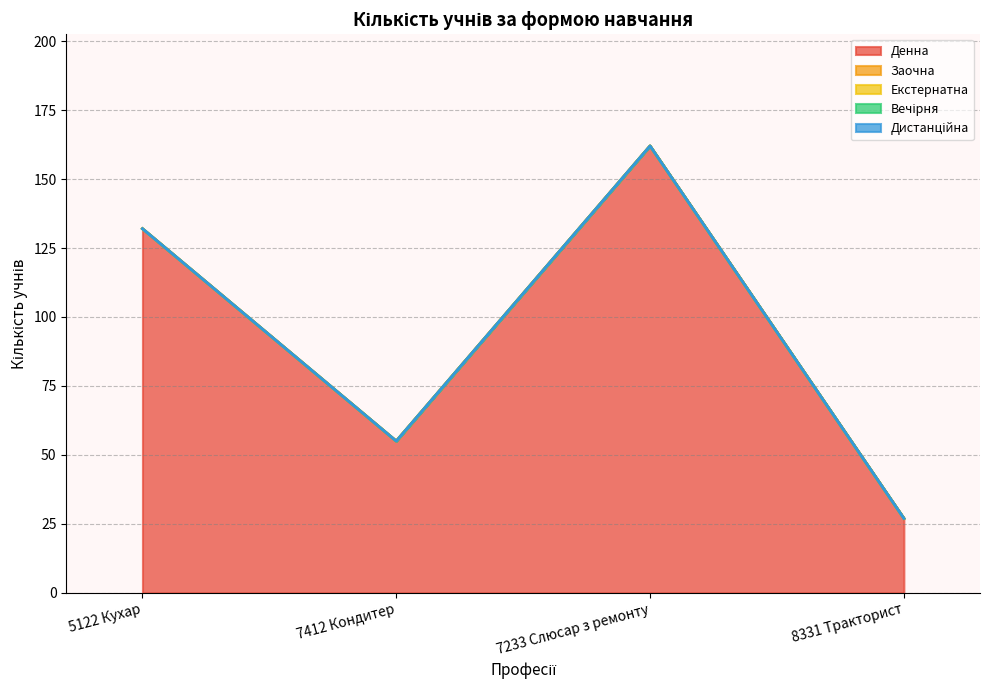

How many lines are shown in the chart?

5